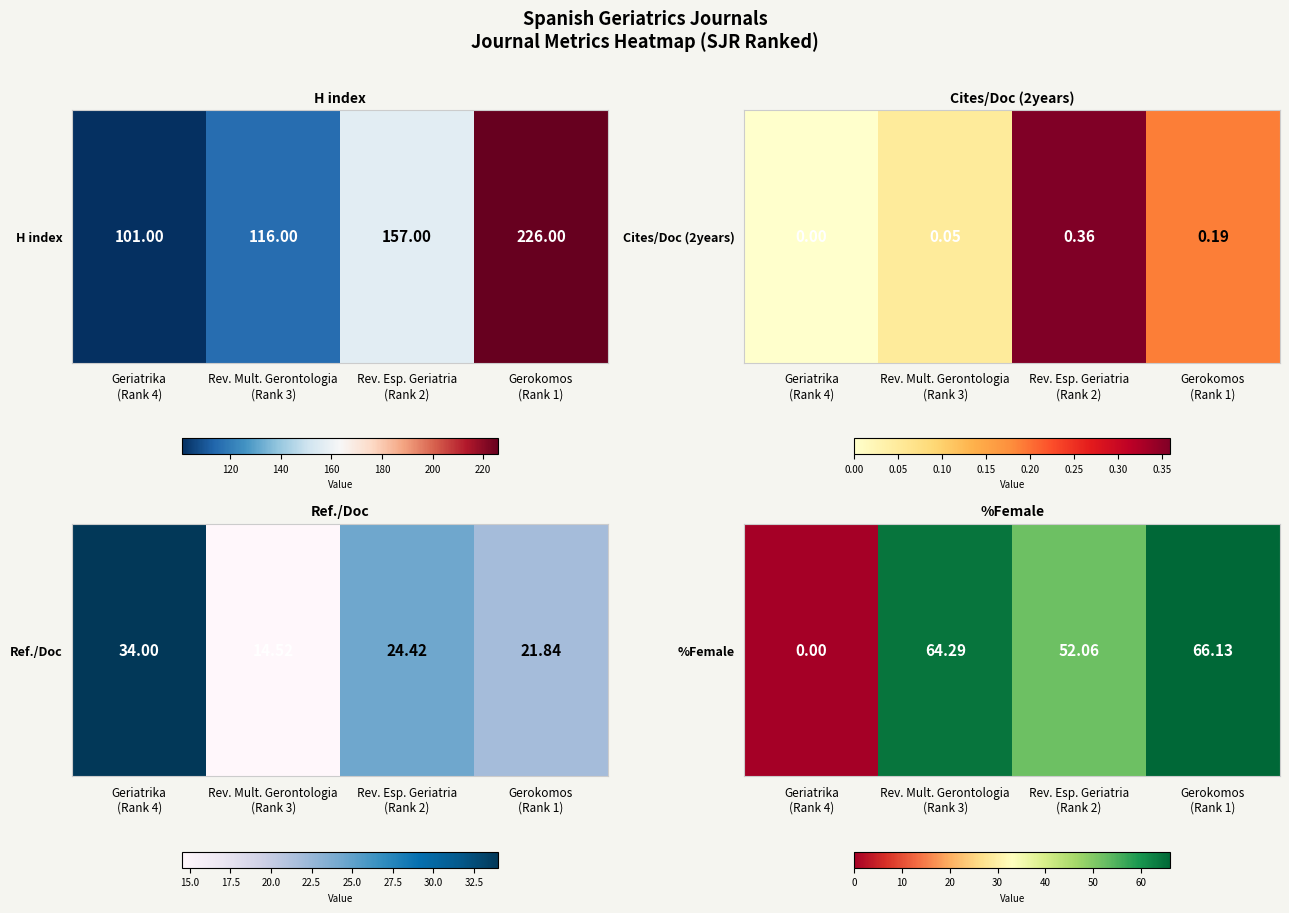

At which label is the value closest to 33?

Rev. Esp. Geriatria
(Rank 2)